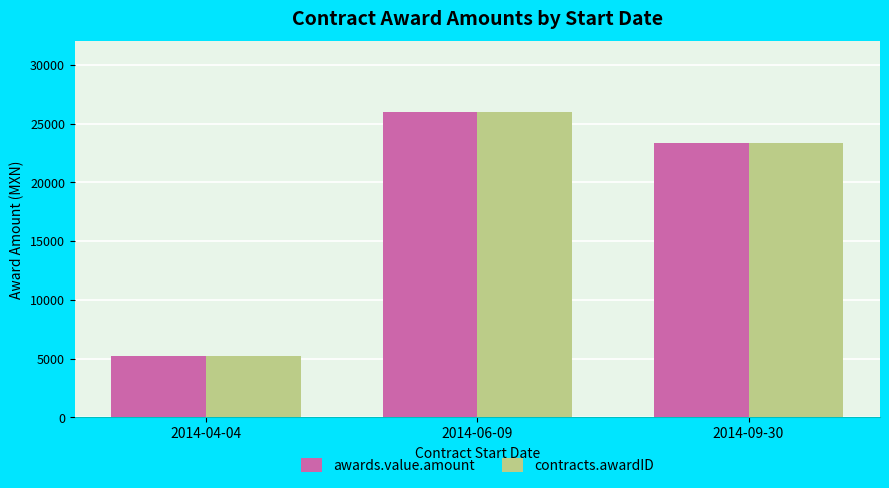

Reading left to right, transcribe all the data shown in this chart.

awards.value.amount: 5229	26014	23334
contracts.awardID: 5229	26014	23334